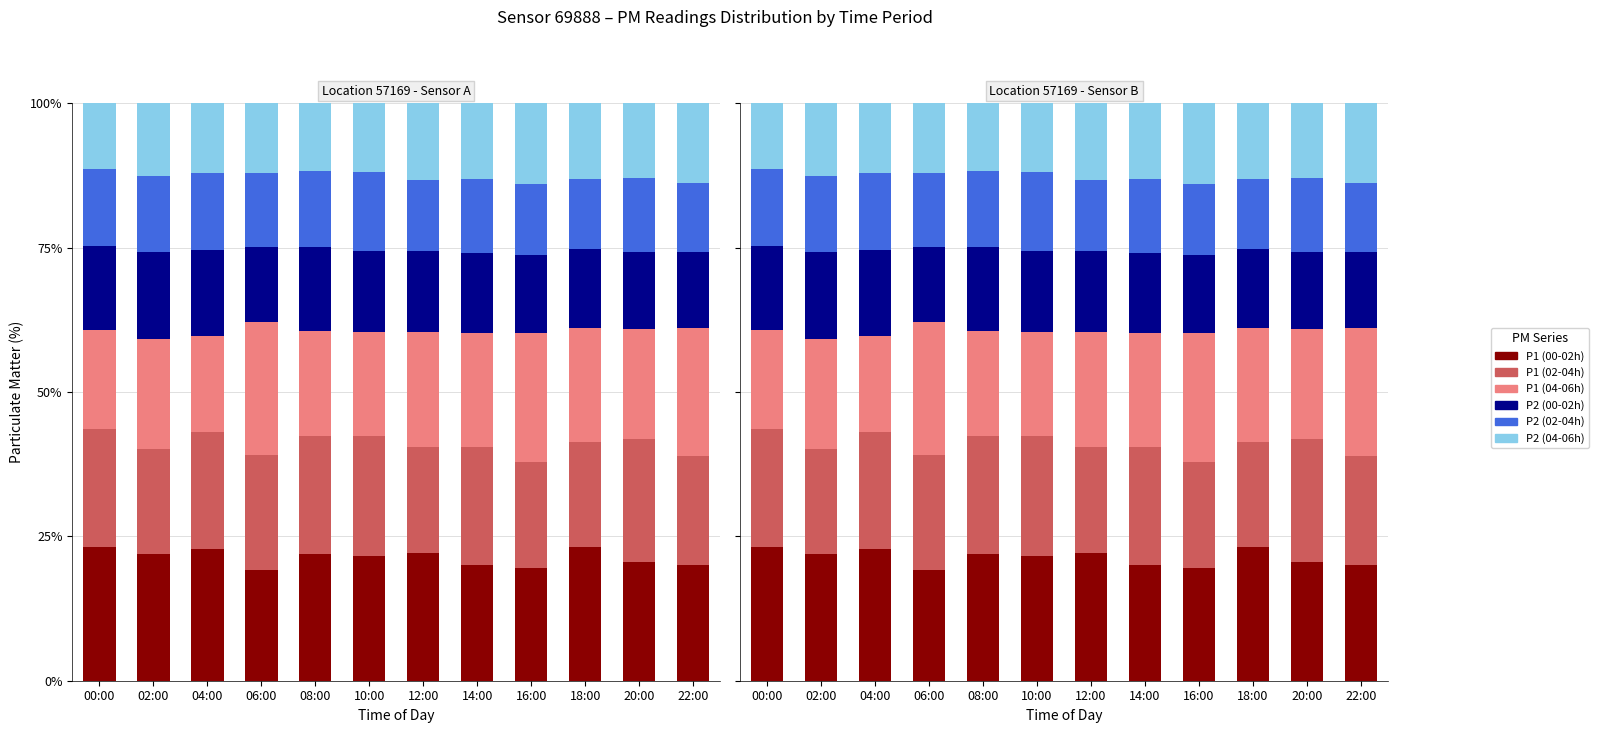

Where is P1 (04-06h) nearest to the value 19?

20:00